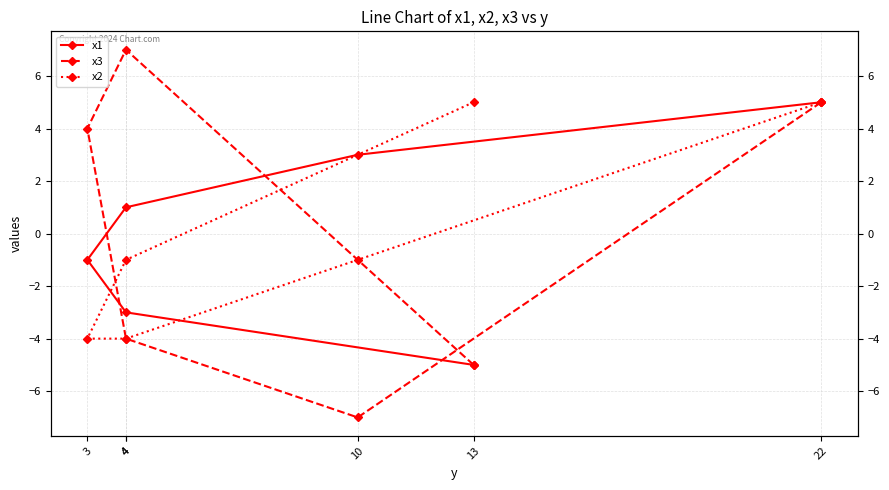

How many lines are shown in the chart?

3